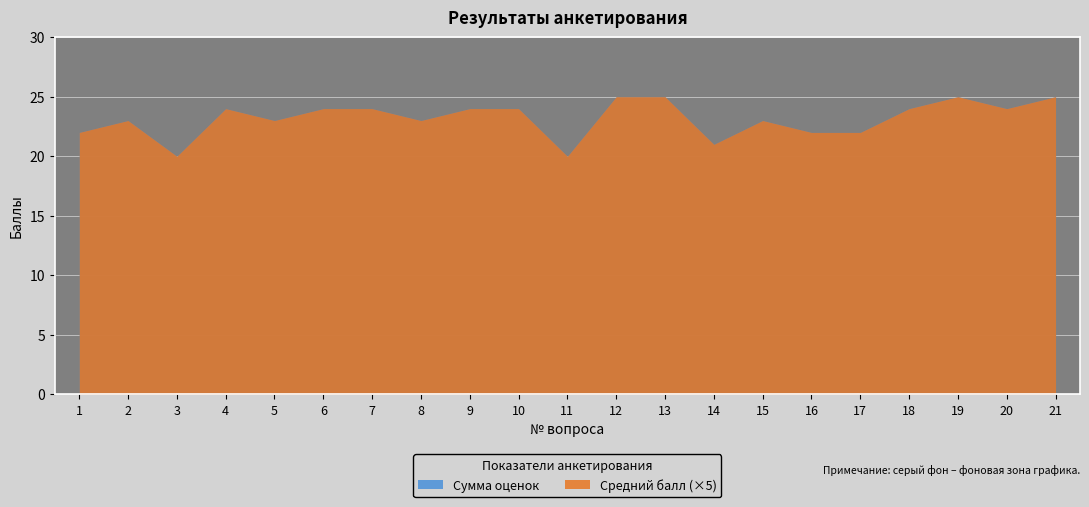

What is the highest value of the Средний балл series?

5.0